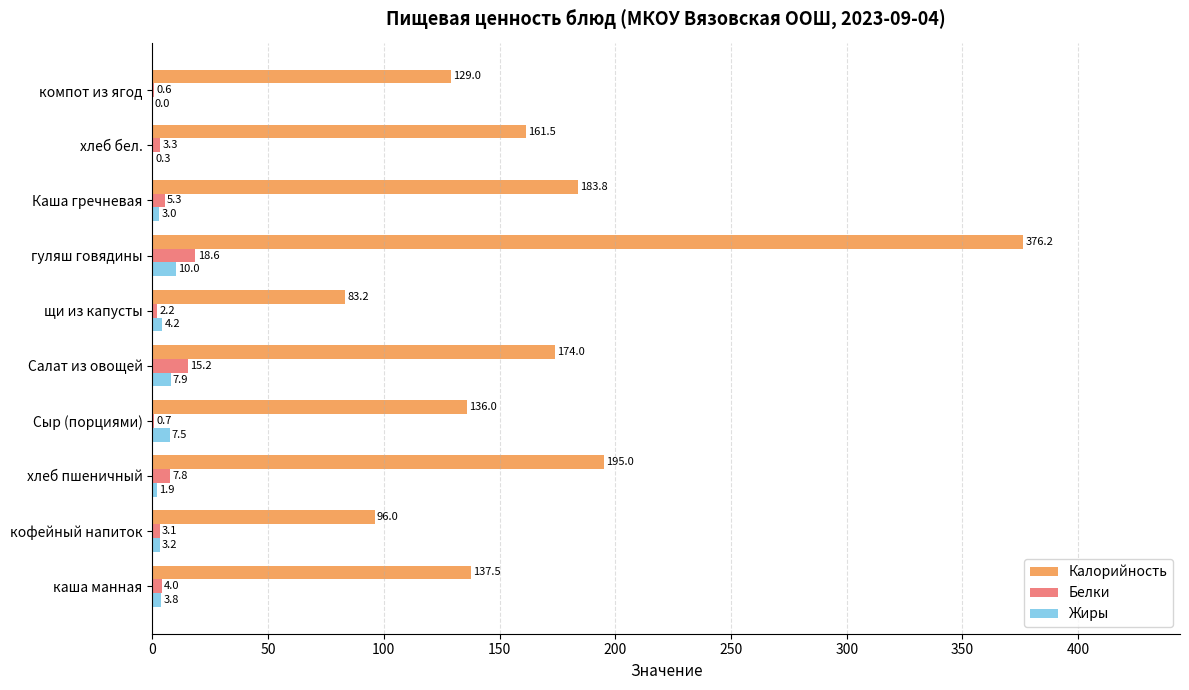

Between каша манная and Каша гречневая, which series saw the biggest shift?

Калорийность